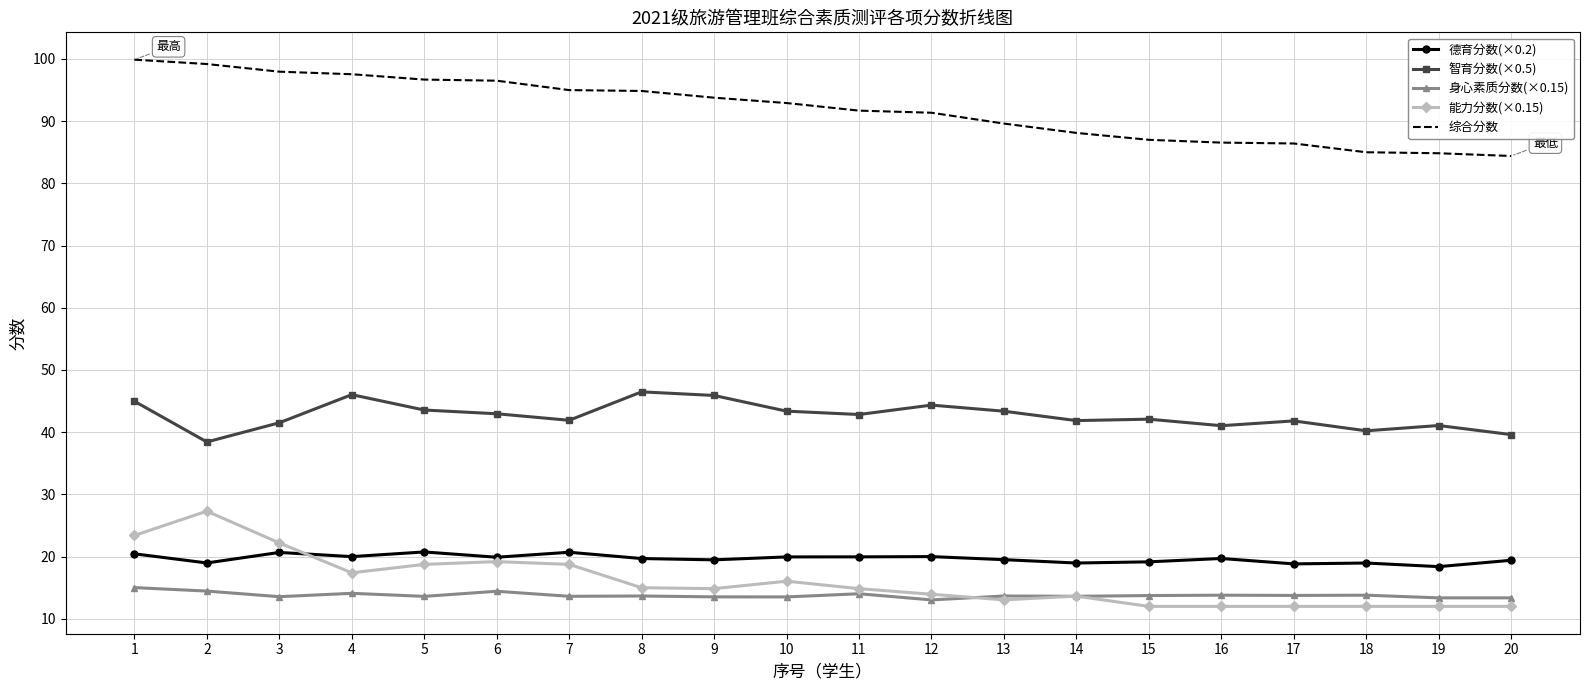

What is the sum of the 智育分数(×0.5) values at 2 and 14?

80.3